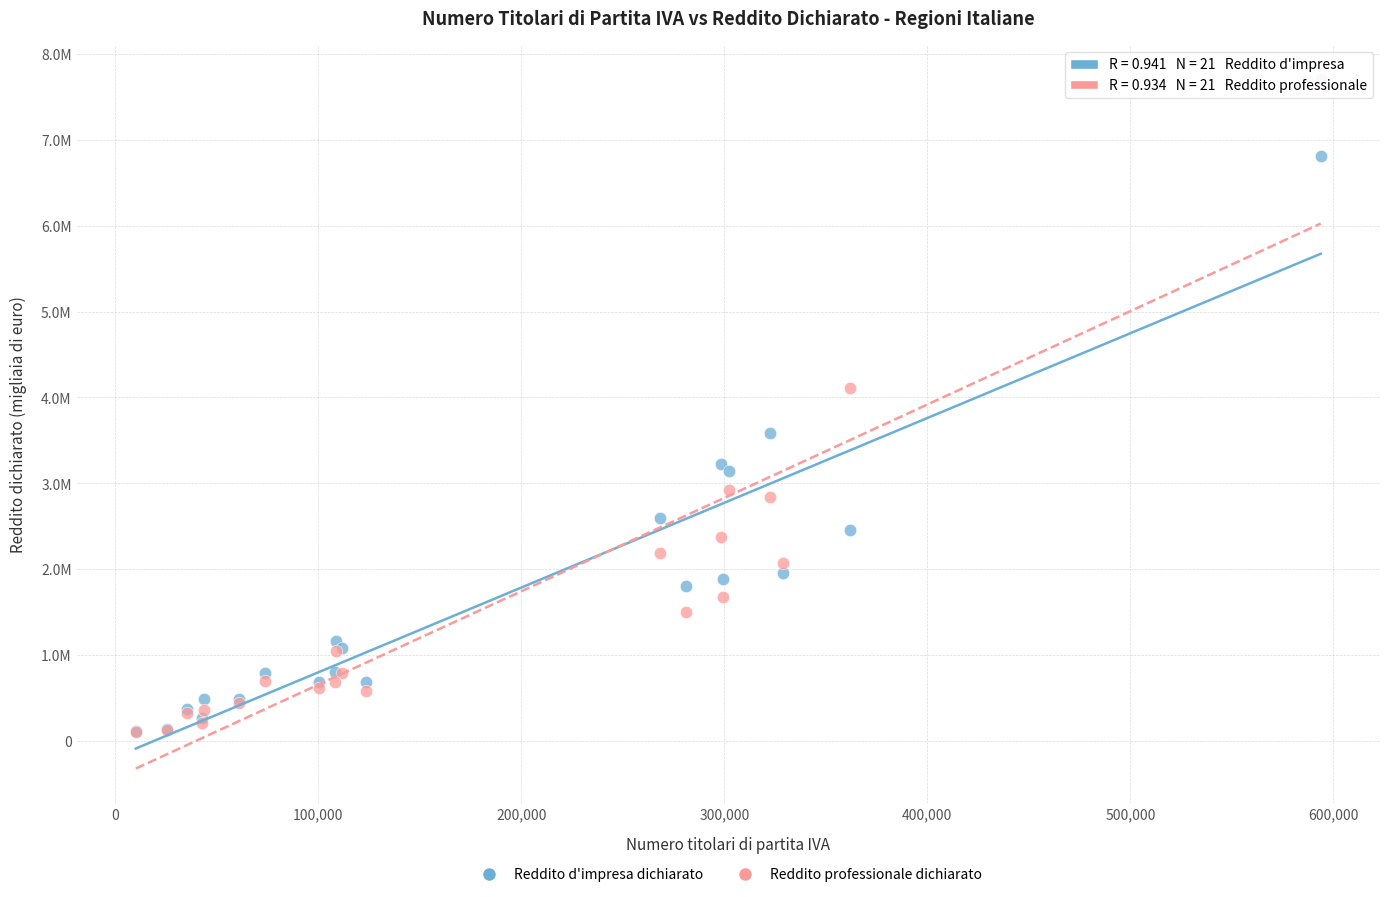

What are all the series names shown in the legend?

Reddito d'impresa dichiarato, Reddito professionale dichiarato